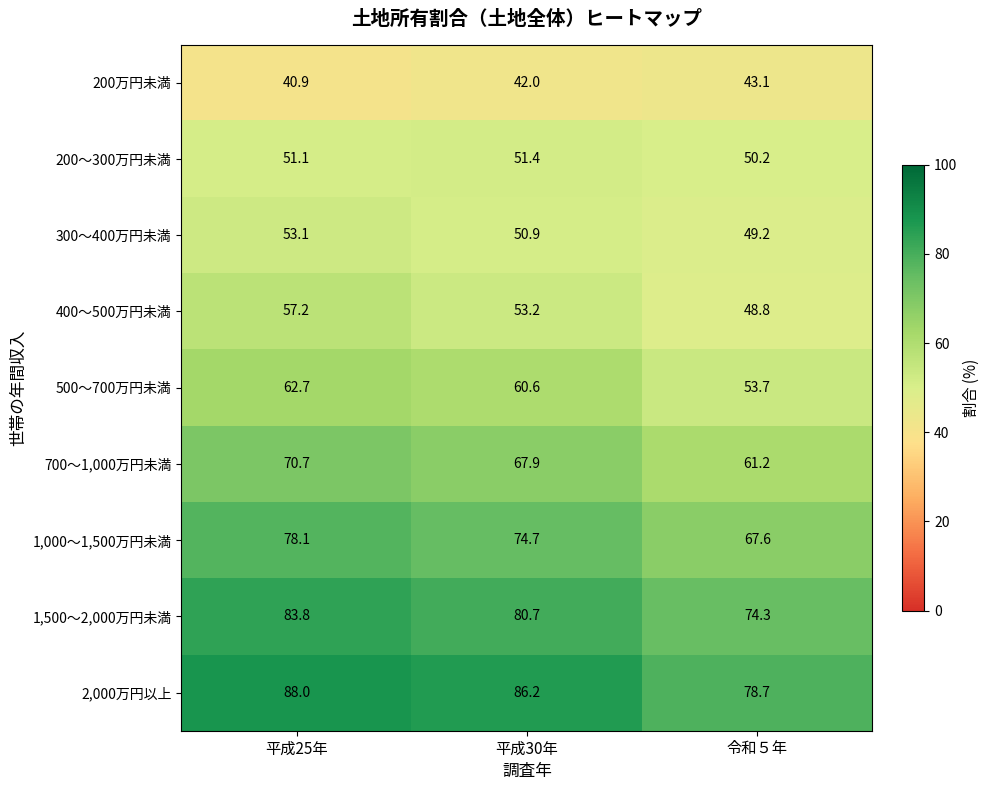

At which label does 2,000万円以上 first exceed 86?

平成25年